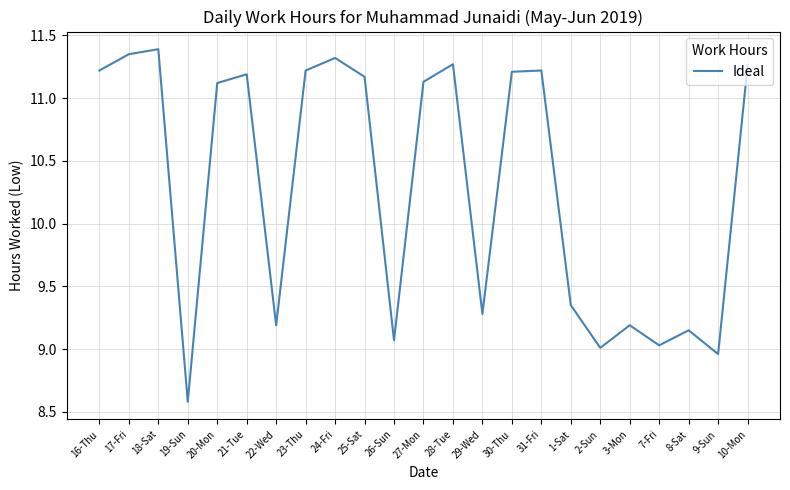

Is it true that the value at 18-Sat is 11.4?

True